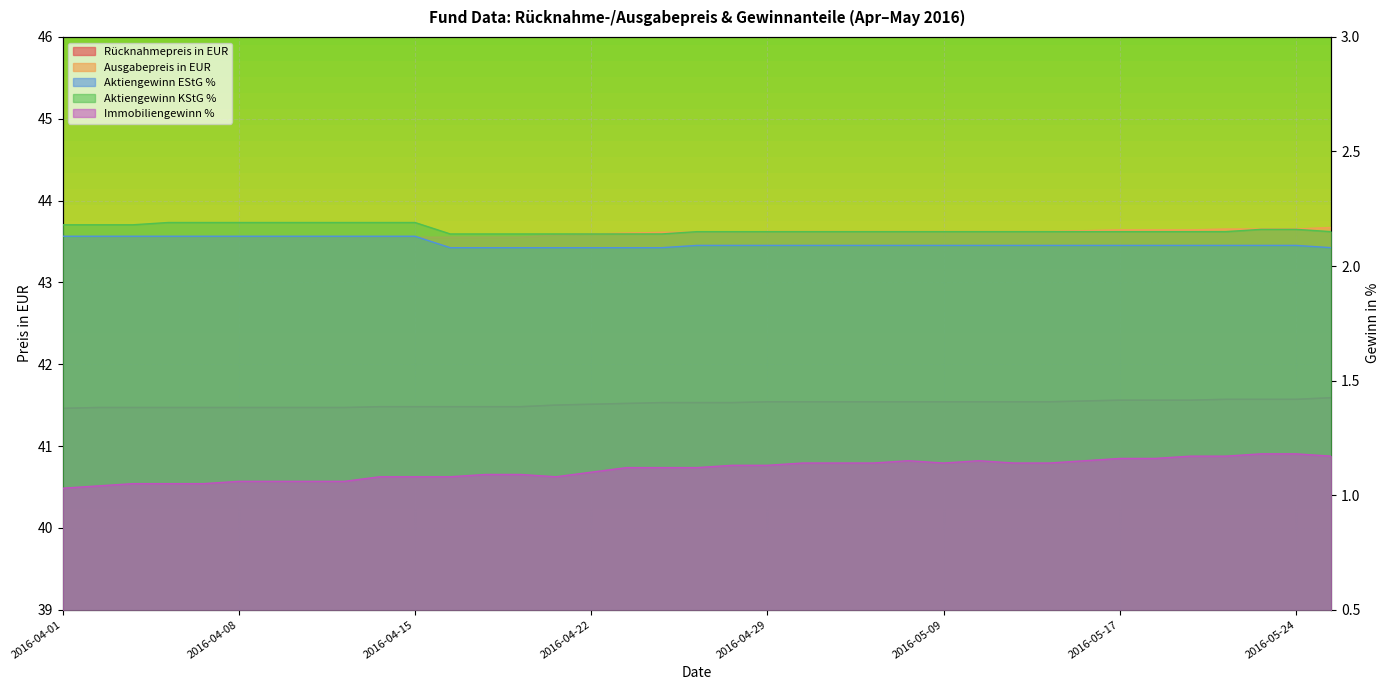

Which has a higher value, 2016-04-29 or 2016-04-13?

2016-04-29